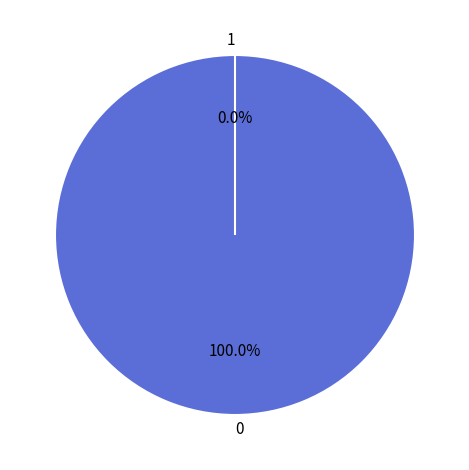

To the nearest percent, what is the difference between the largest and smallest slice percentages?

100%